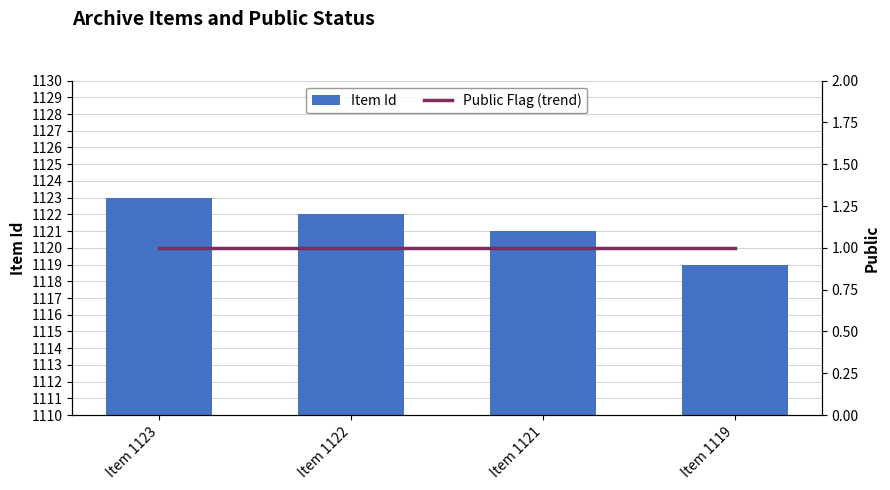

Which category has the highest value across all series?

Item 1123